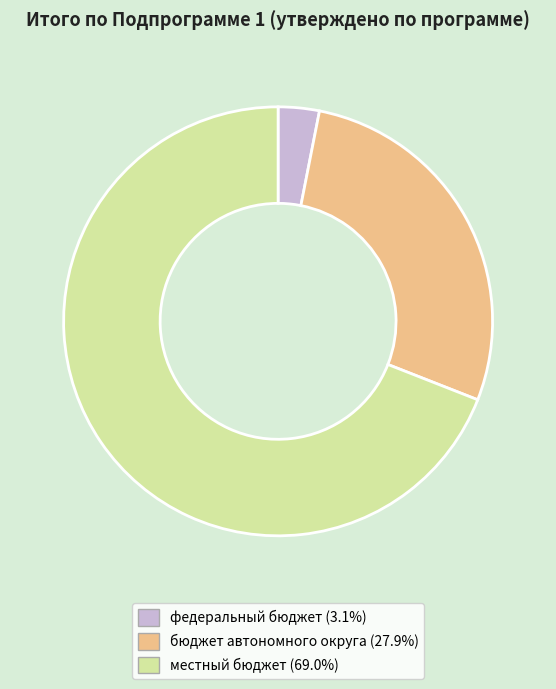

Does федеральный бюджет (3.1%) account for over 50% of the chart?

No